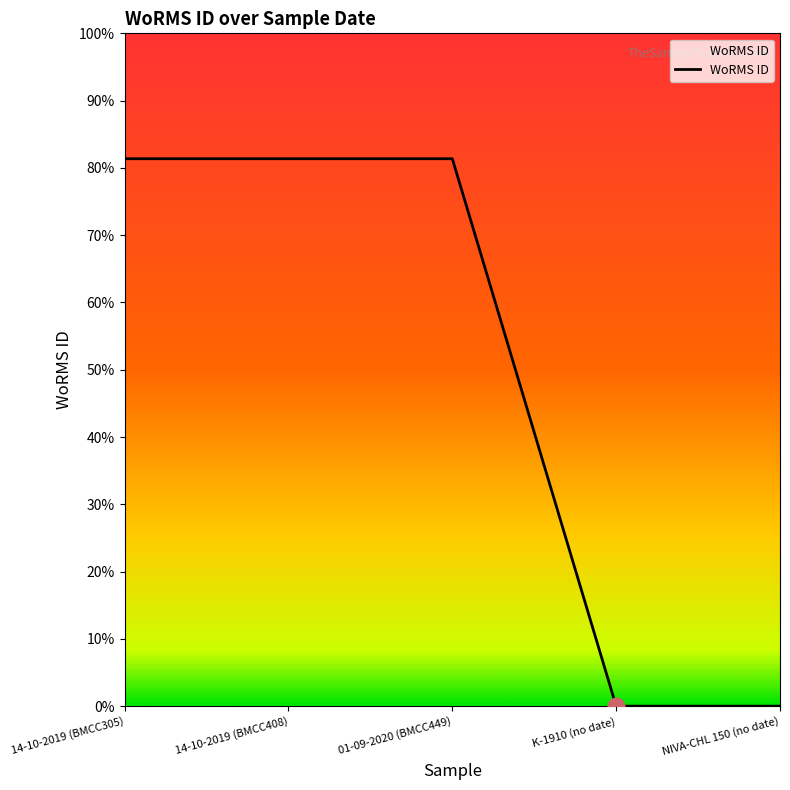

Is this an area chart (filled region under the line)?

Yes